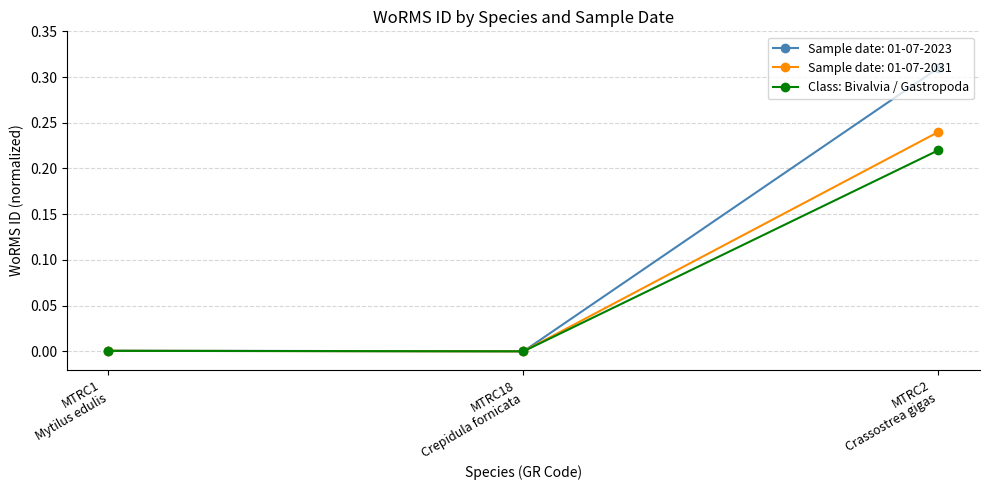

Which series has the widest spread of values?

Sample date: 01-07-2023